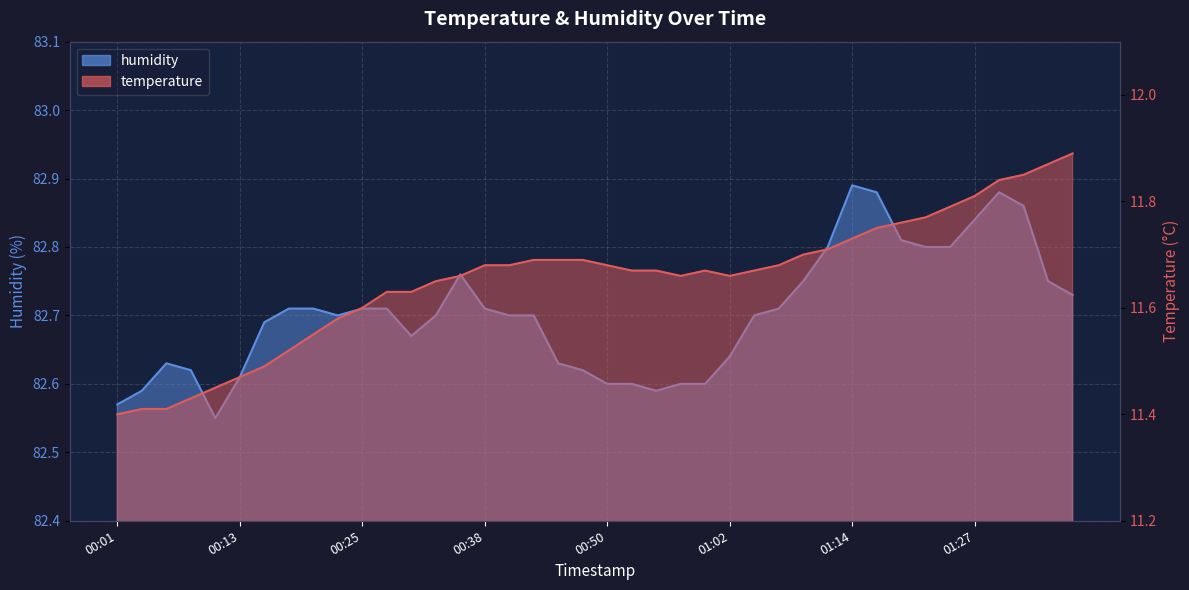

Reading left to right, transcribe all the data shown in this chart.

temperature: 11.4	11.4	11.4	11.4	11.4	11.5	11.5	11.5	11.6	11.6	11.6	11.6	11.6	11.7	11.7	11.7	11.7	11.7	11.7	11.7	11.7	11.7	11.7	11.7	11.7	11.7	11.7	11.7	11.7	11.7	11.7	11.8	11.8	11.8	11.8	11.8	11.8	11.8	11.9	11.9
humidity: 82.6	82.6	82.6	82.6	82.5	82.6	82.7	82.7	82.7	82.7	82.7	82.7	82.7	82.7	82.8	82.7	82.7	82.7	82.6	82.6	82.6	82.6	82.6	82.6	82.6	82.6	82.7	82.7	82.8	82.8	82.9	82.9	82.8	82.8	82.8	82.8	82.9	82.9	82.8	82.7